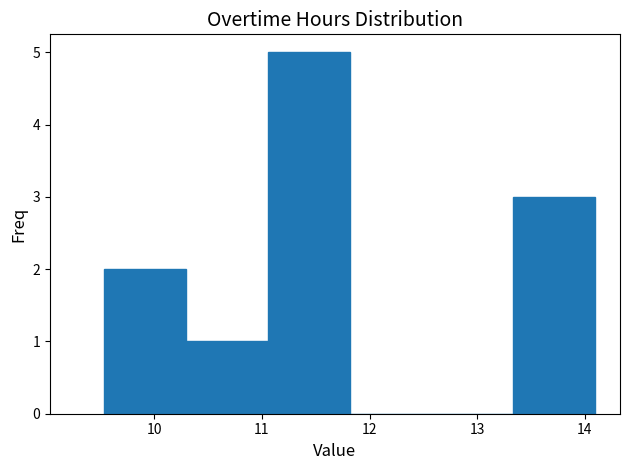

How tall is the bar that spans 10.3 to 11.1 on the x-axis? Neither the bar edges nor the heights are printed on the chart, so give them approximately, as read against the axes.

1